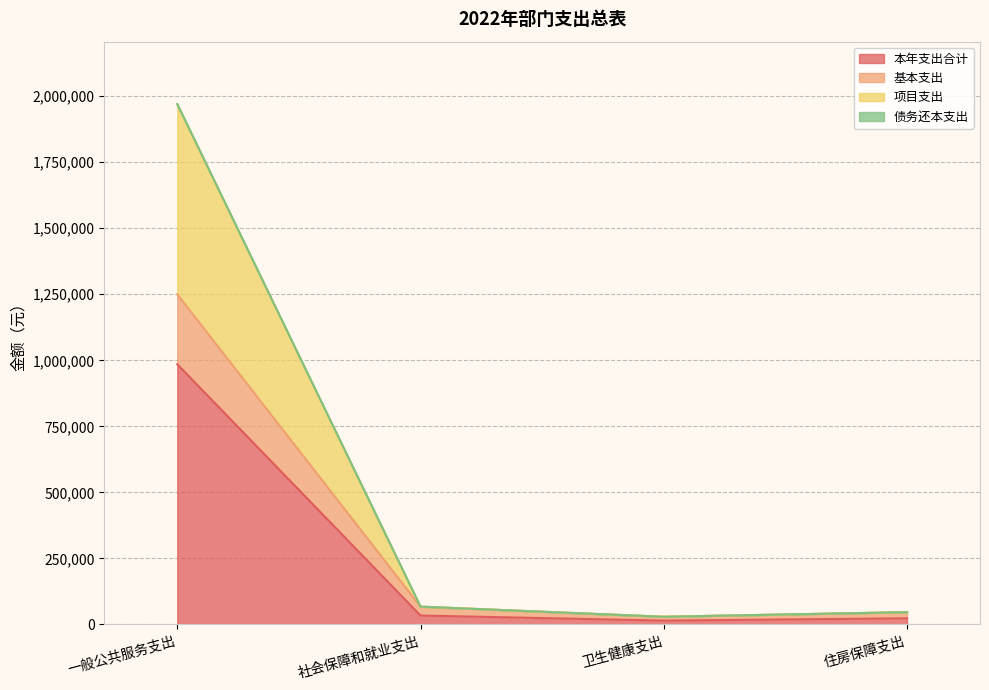

The value of 本年支出合计 at 一般公共服务支出 is 1546581. True or false?

False